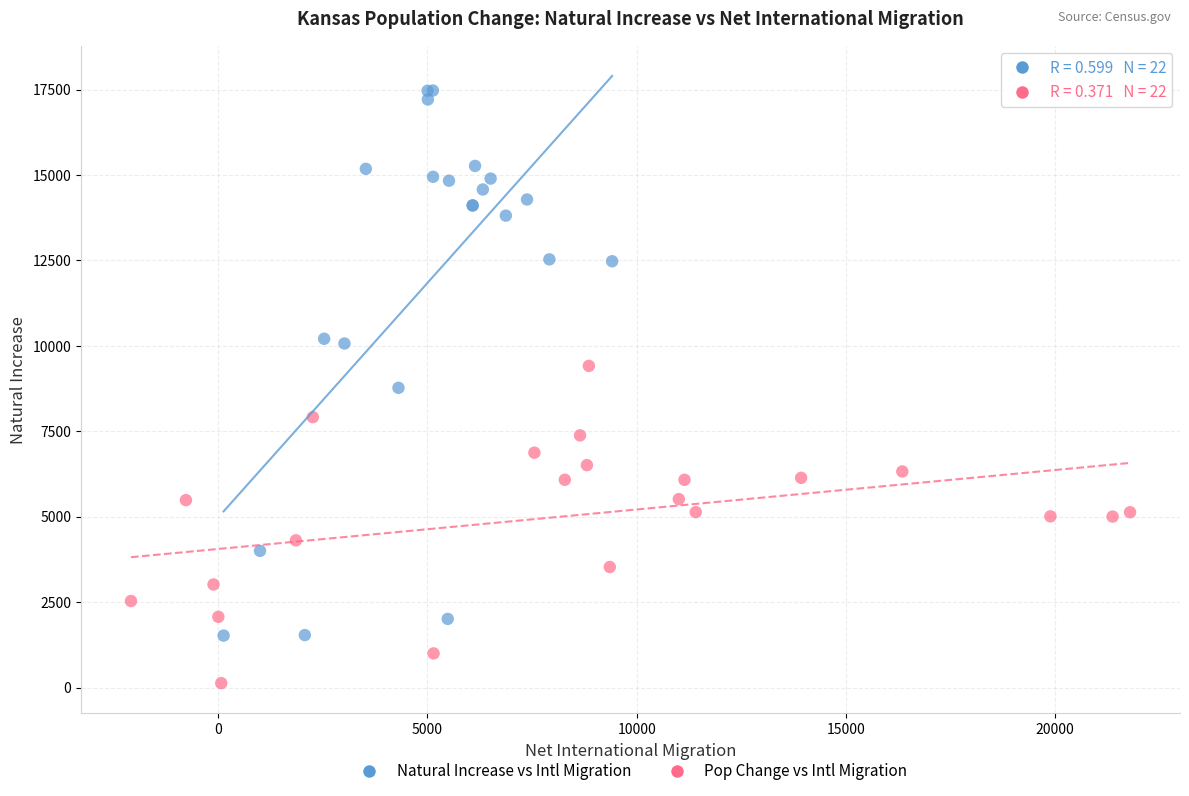

Which series contains the lowest Y value?

Pop Change vs Intl Migration